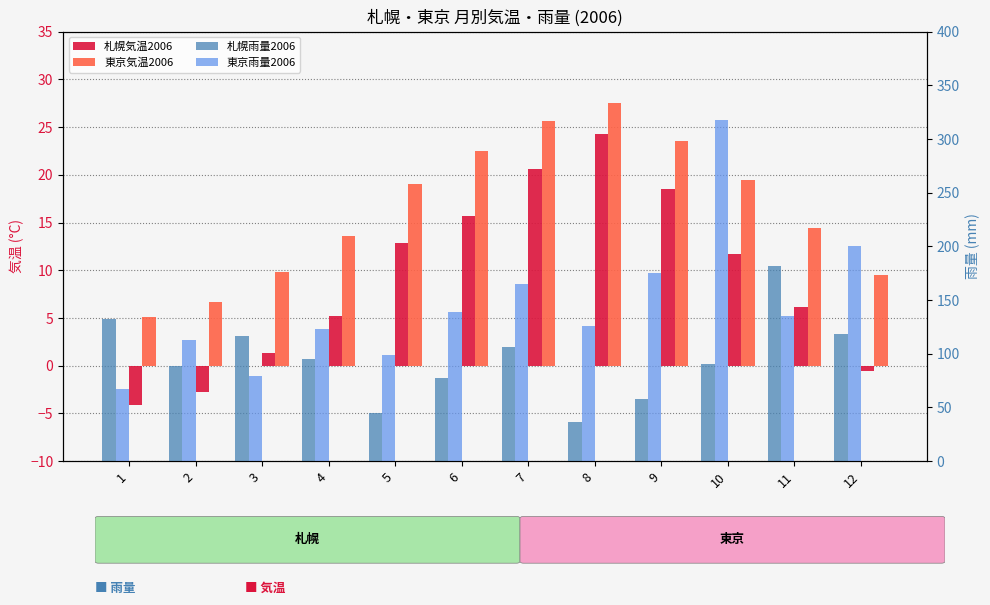

Rank the series at 11 from highest to lowest value.

札幌雨量2006, 東京雨量2006, 東京気温2006, 札幌気温2006